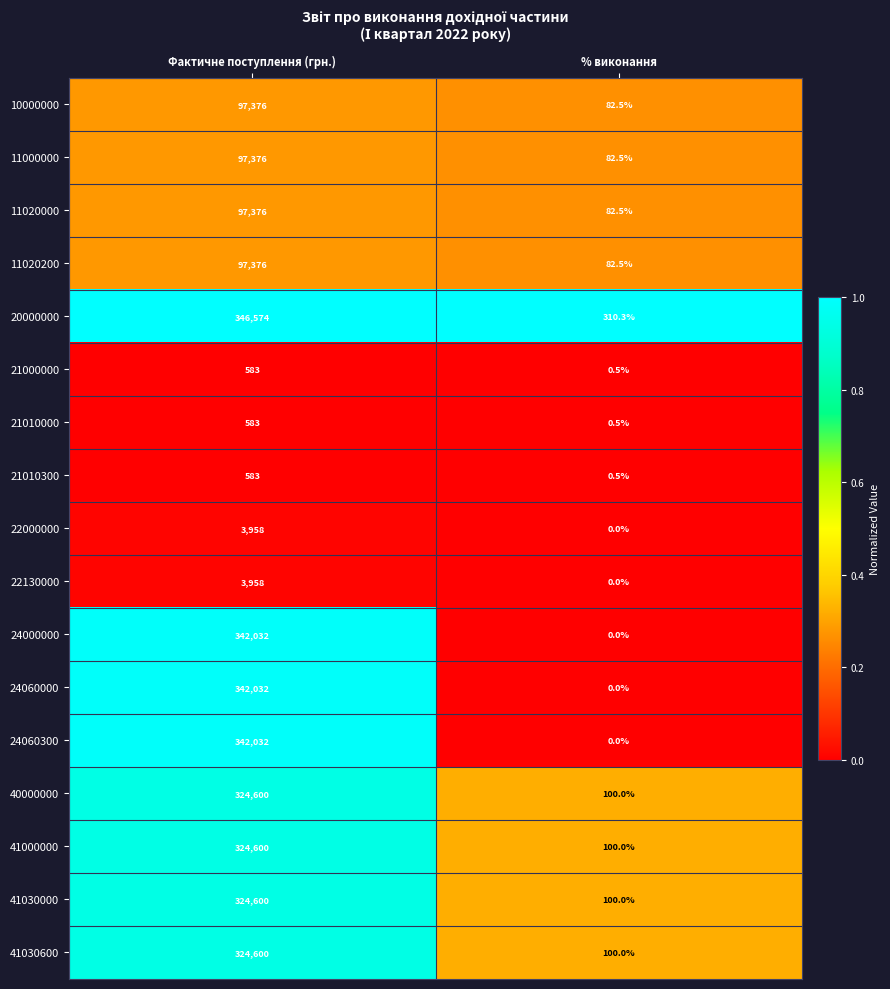

Which series changed the most between Фактичне поступлення (грн.) and % виконання?

20000000